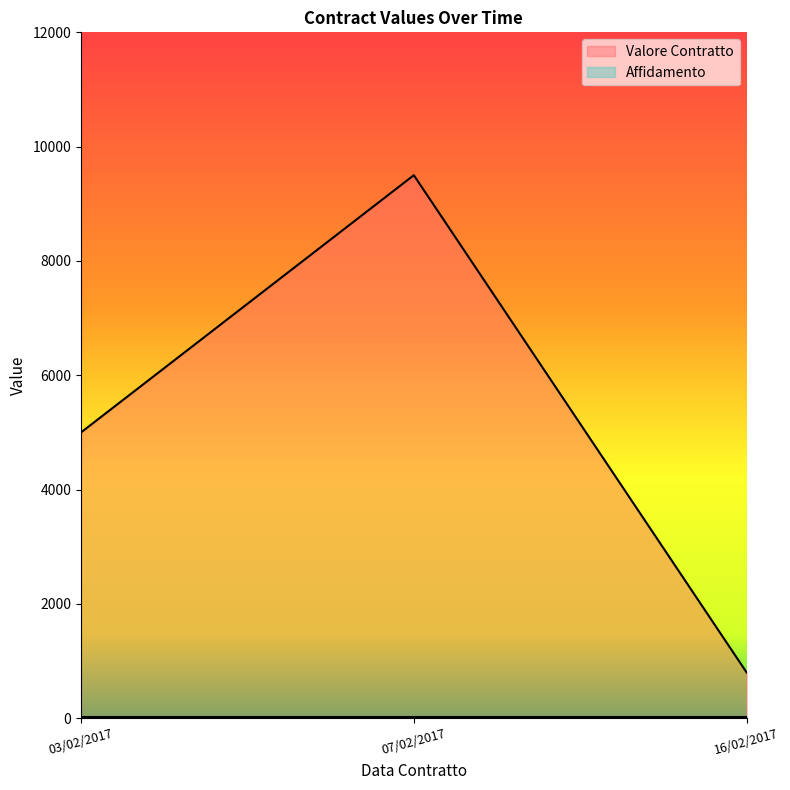

What is the sum of all values?

15300